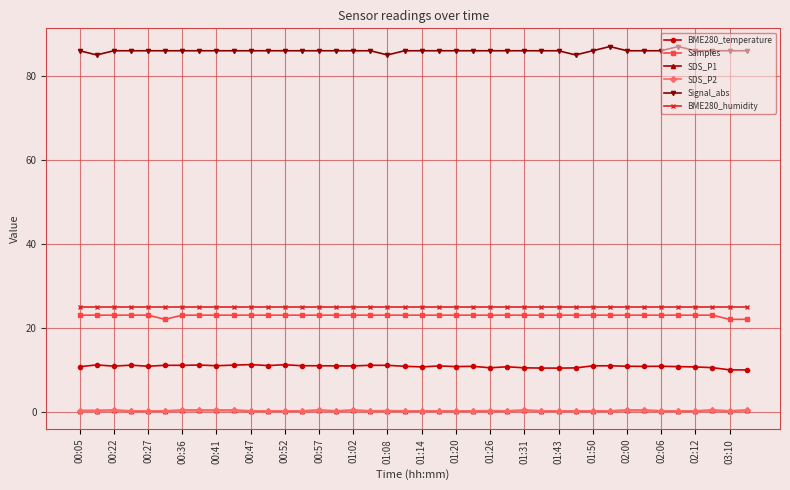

Is this an area chart (filled region under the line)?

No